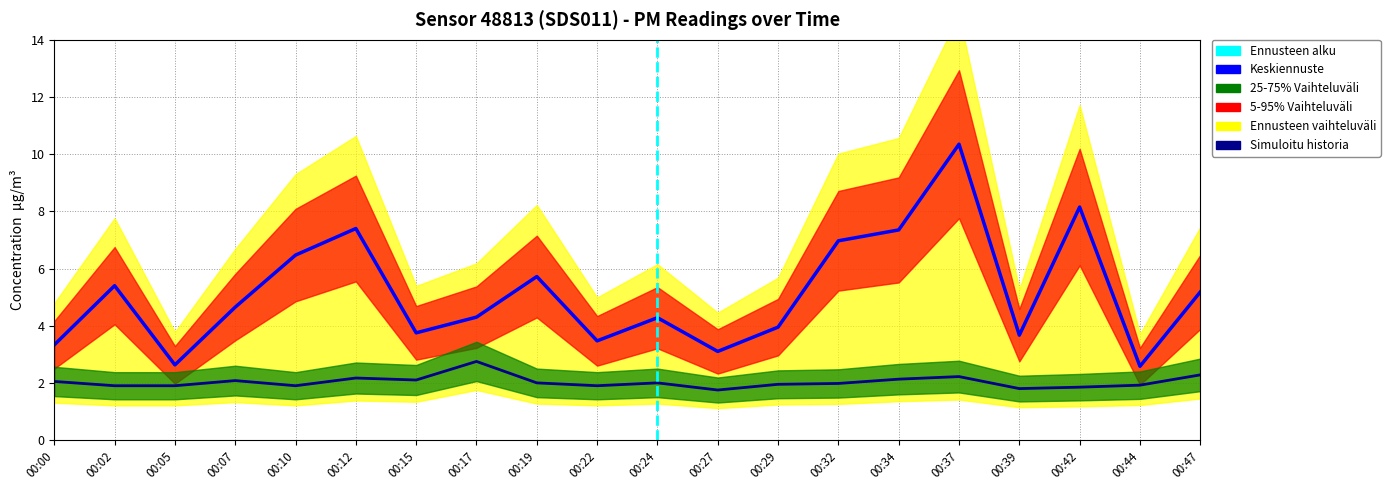

How many interior local valleys does the P1 series have?

6